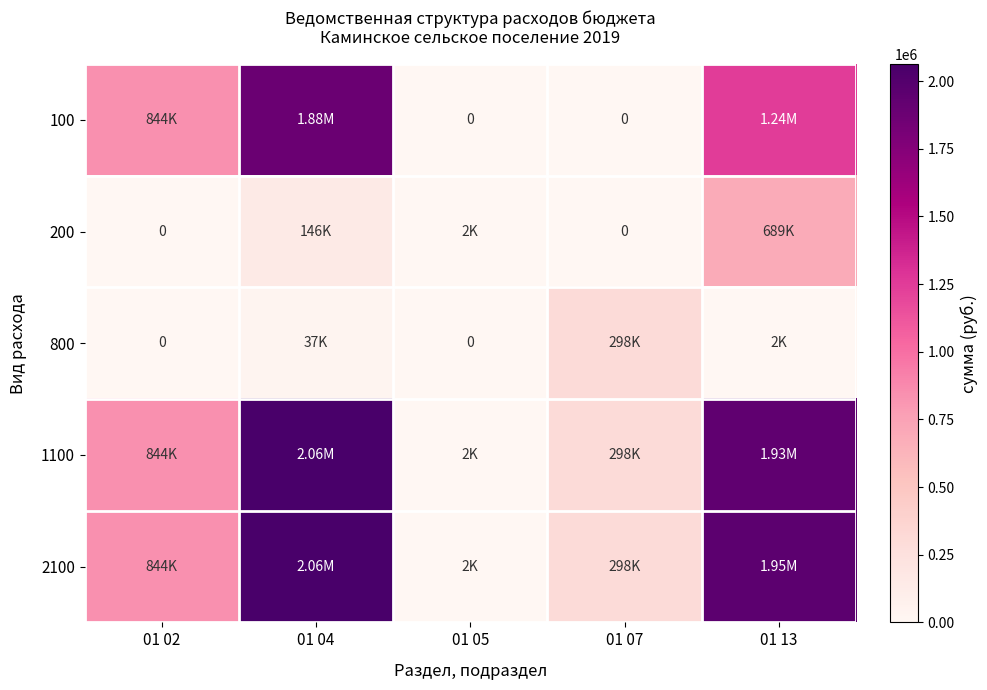

At which category is the sum across all series the highest?

01 04